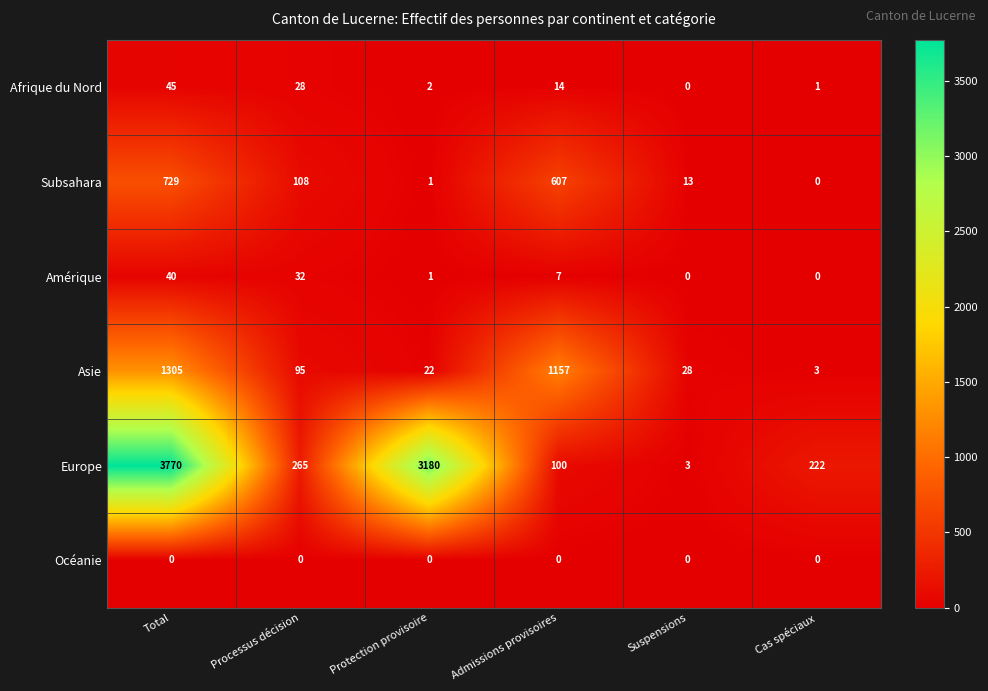

Which category has the highest value across all series?

Total